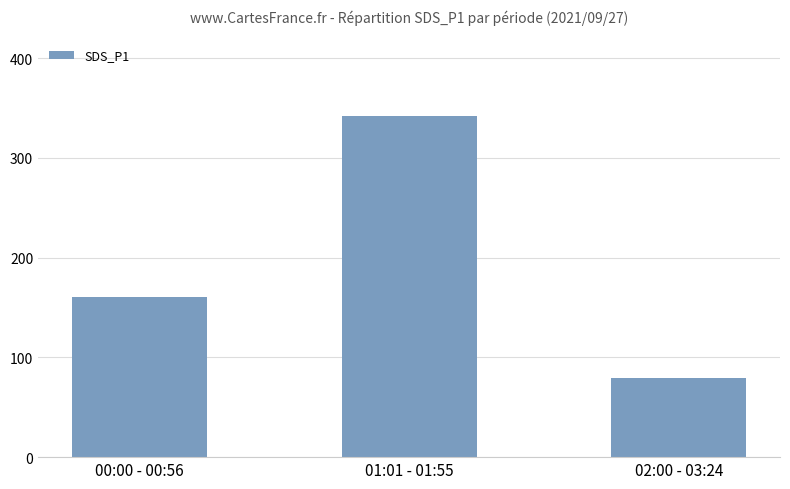

What is the minimum value shown in the chart?

79.7